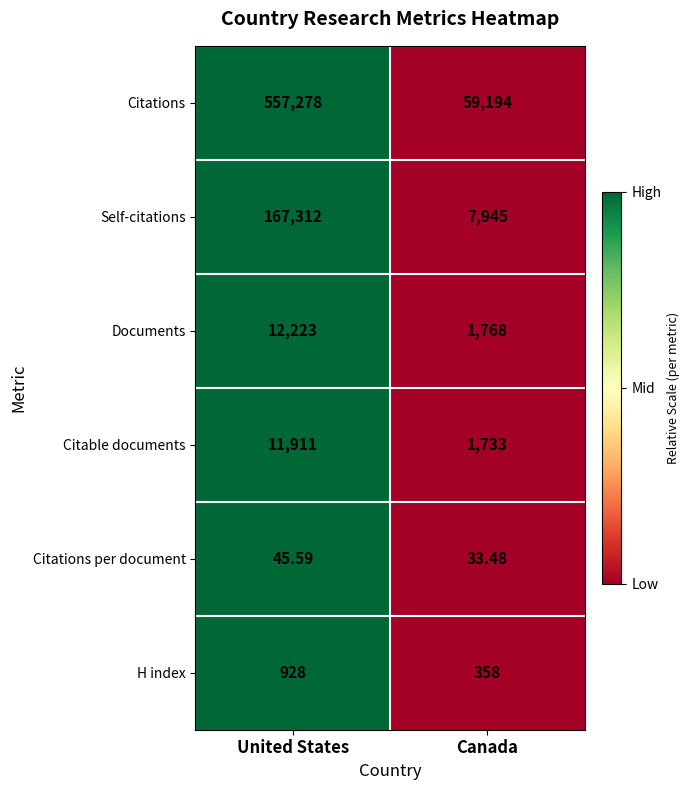

How many categories are shown in the chart?

2